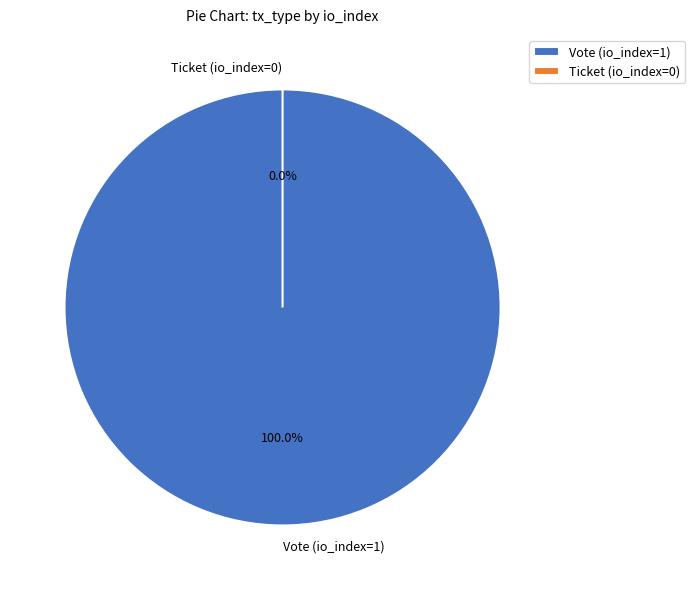

Rank the categories by value from lowest to highest.

Ticket (io_index=0), Vote (io_index=1)